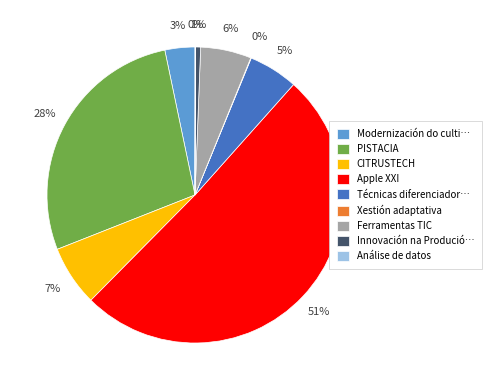

To the nearest percent, what is the average slice percentage?

11%